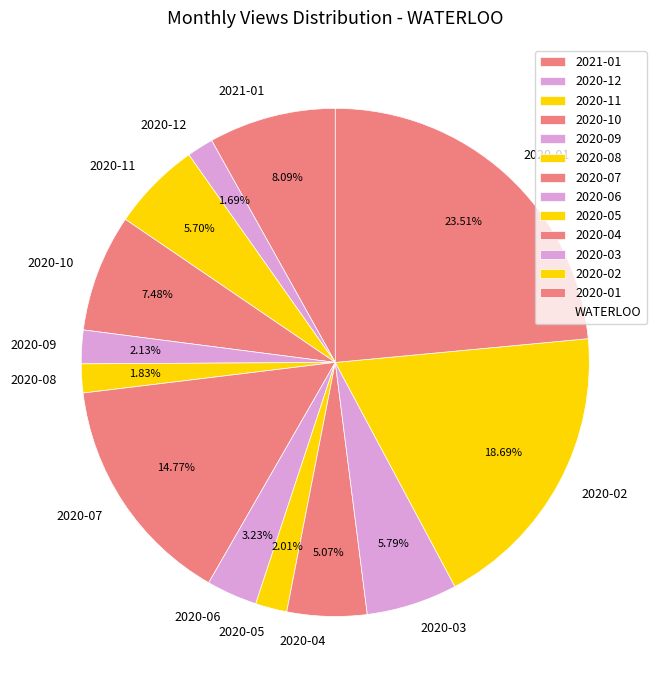

Is the sum of 2020-01 and 2020-05 greater than half?

No